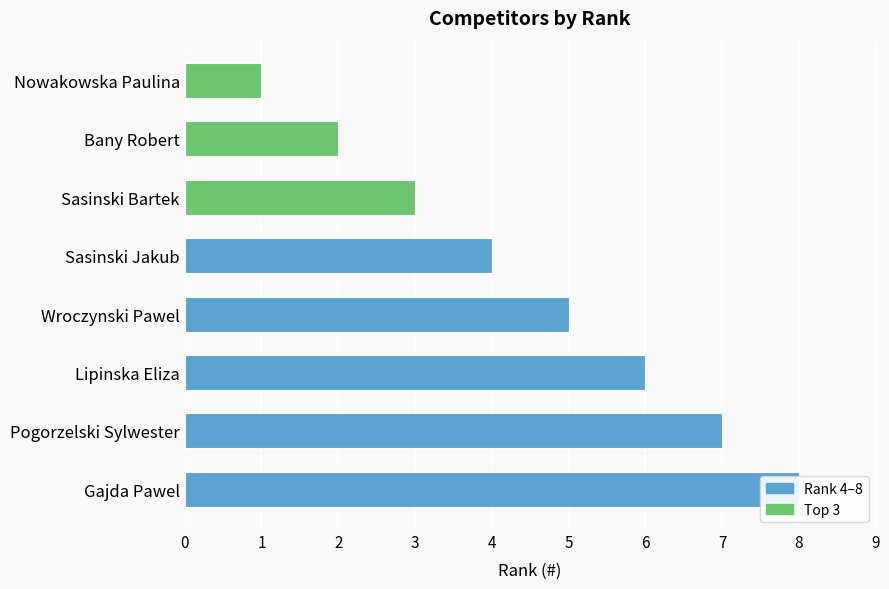

Are the bars grouped side by side (vs. stacked)?

No